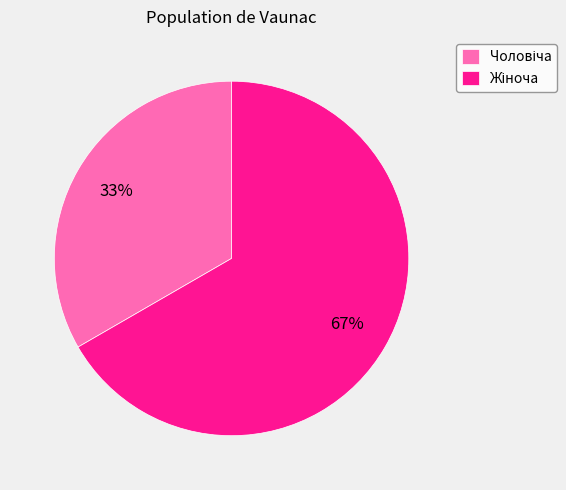

Is there any slice that represents more than half of the pie?

Yes